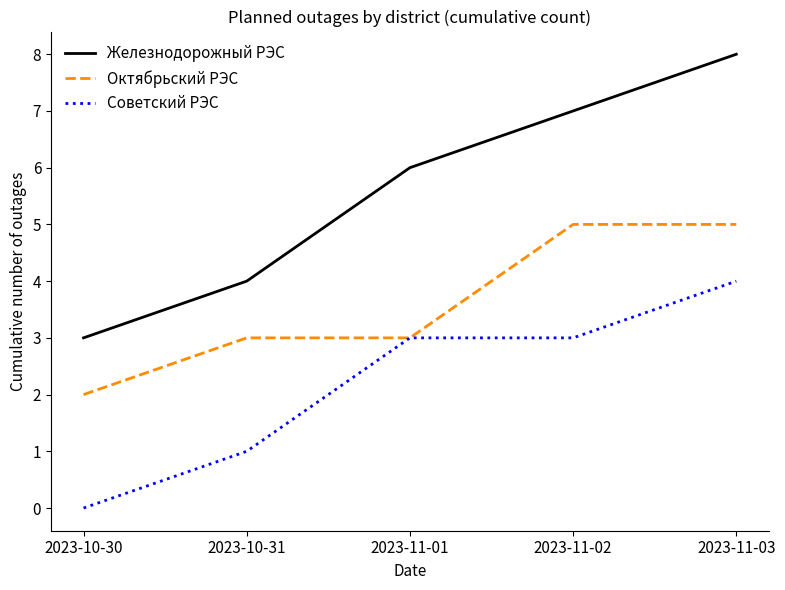

List the series in order of their overall mean, lowest first.

Советский РЭС, Октябрьский РЭС, Железнодорожный РЭС